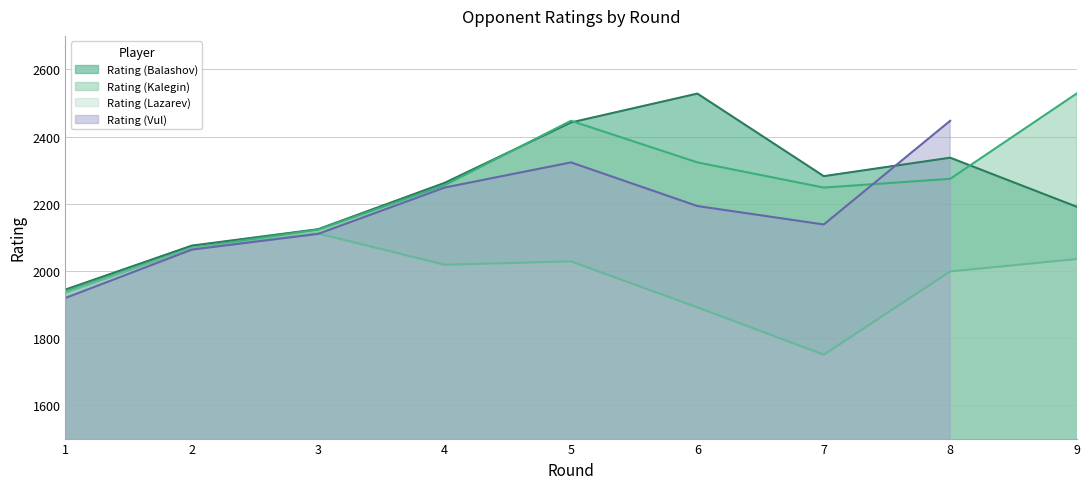

What is the lowest value of the Rating (Lazarev) series?

1750